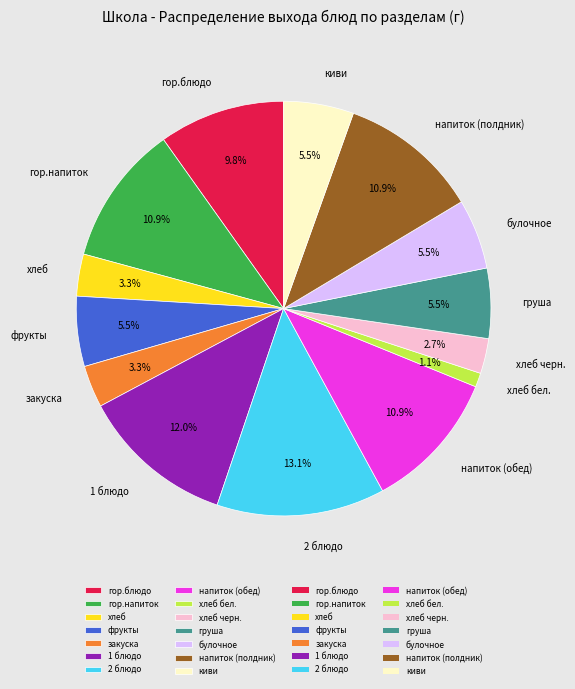

What is the total percentage of хлеб бел. and хлеб?

4.4%